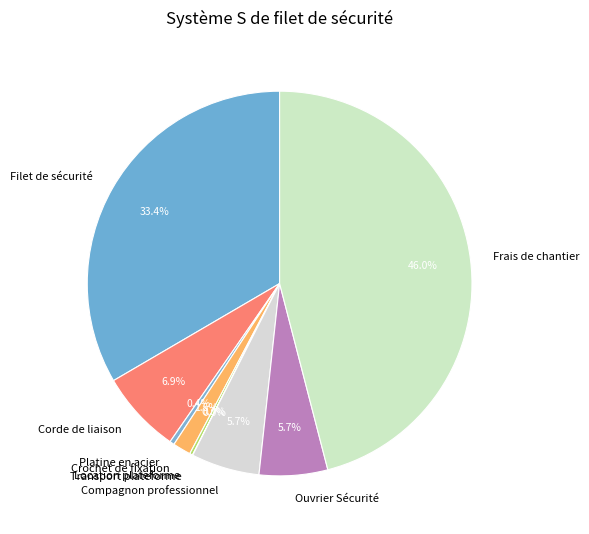

To the nearest percent, what is the difference between the Compagnon professionnel and Crochet de fixation slice percentages?

4%